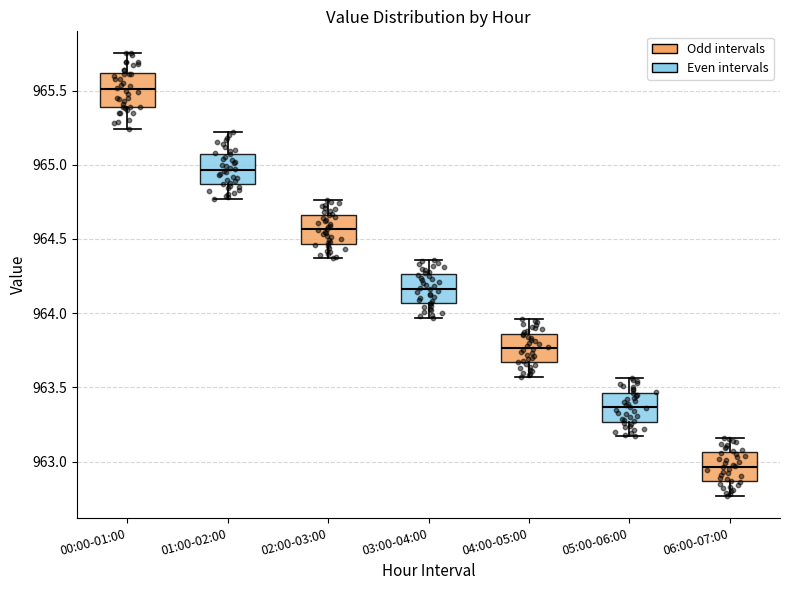

Reading left to right, read every box against the y-axis: the position of its median line, the range the box covers, and the ends of its whiskers. The values are not printed on the chart, so give them approximately, as read against the axis.

00:00-01:00: median 965.50, box 965.40 to 965.60, whiskers 965.25 to 965.75
01:00-02:00: median 964.95, box 964.85 to 965.05, whiskers 964.75 to 965.20
02:00-03:00: median 964.55, box 964.45 to 964.65, whiskers 964.35 to 964.75
03:00-04:00: median 964.15, box 964.05 to 964.25, whiskers 963.95 to 964.35
04:00-05:00: median 963.75, box 963.65 to 963.85, whiskers 963.55 to 963.95
05:00-06:00: median 963.35, box 963.25 to 963.45, whiskers 963.15 to 963.55
06:00-07:00: median 962.95, box 962.85 to 963.05, whiskers 962.75 to 963.15